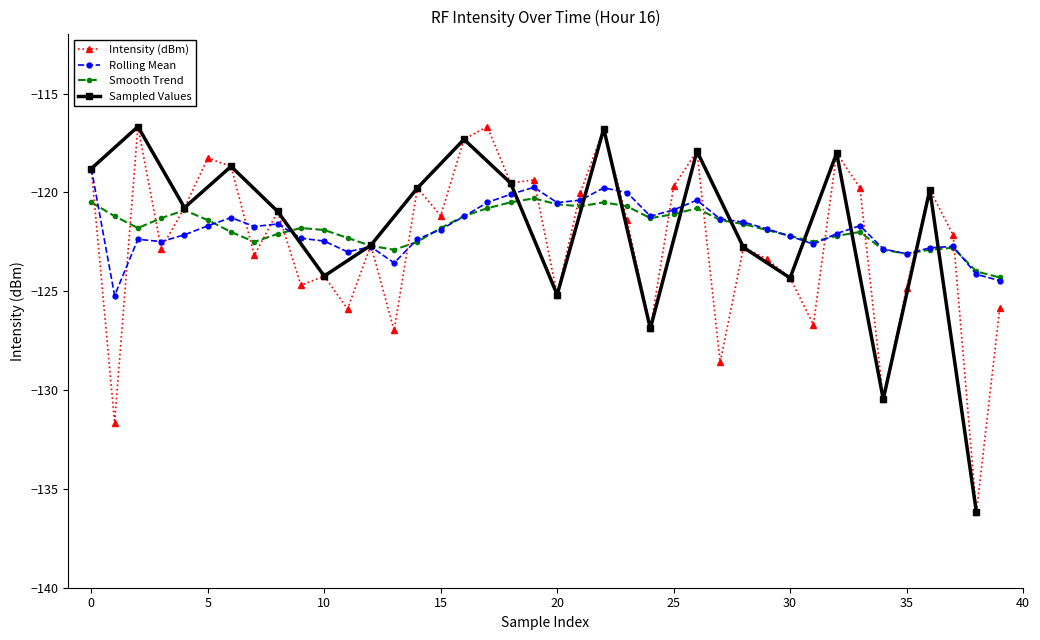

The Rolling Mean series shows -120.9 at 25. True or false?

True